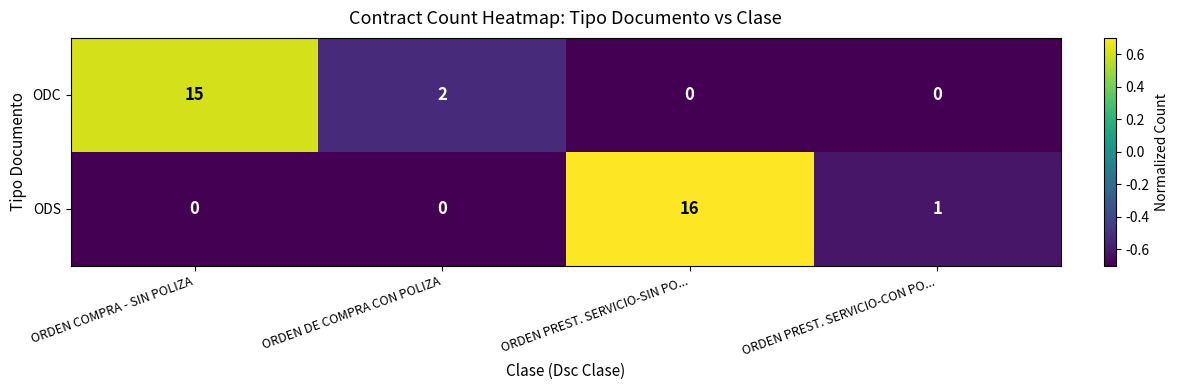

How many values in ODS are above zero?

2